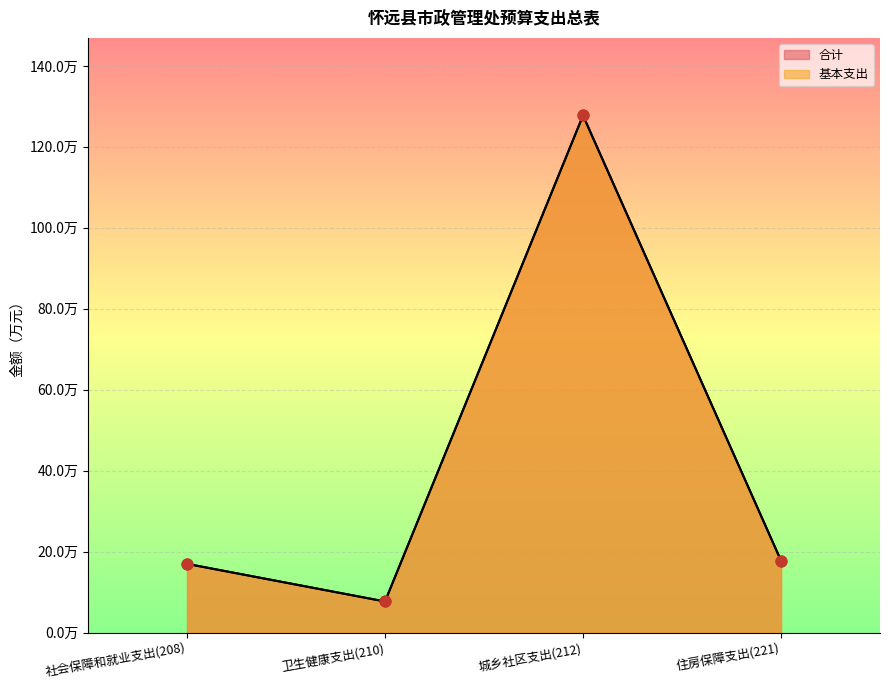

What are all the series names shown in the legend?

合计, 基本支出